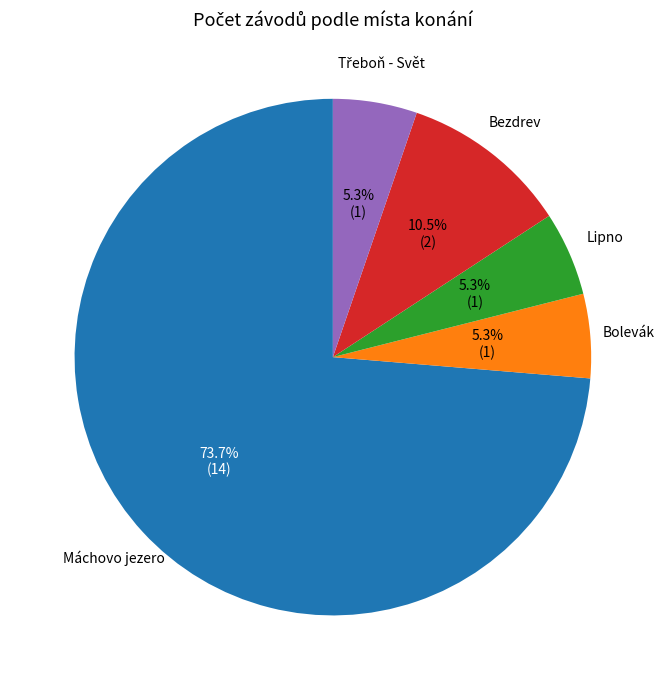

The Bolevák slice represents 5% of the pie. True or false?

True